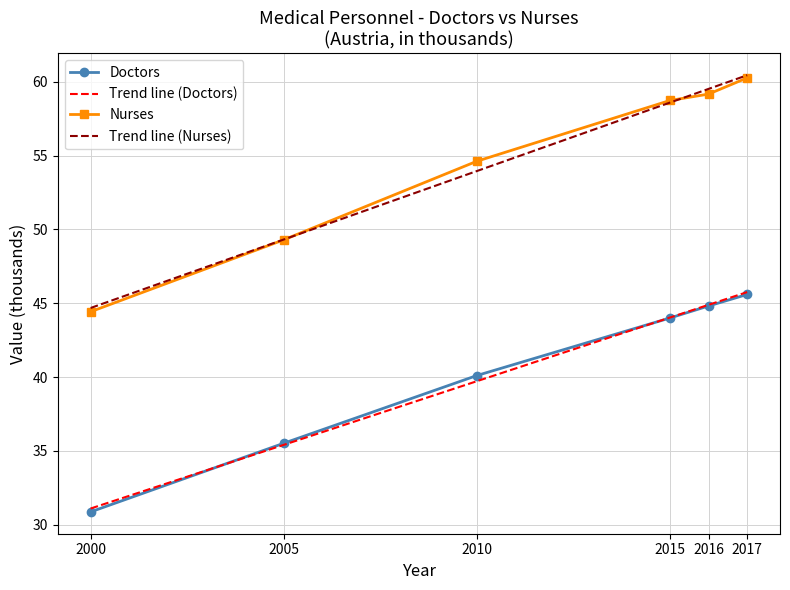

Is it true that Trend line (Nurses) equals 32.0 at 2015?

False